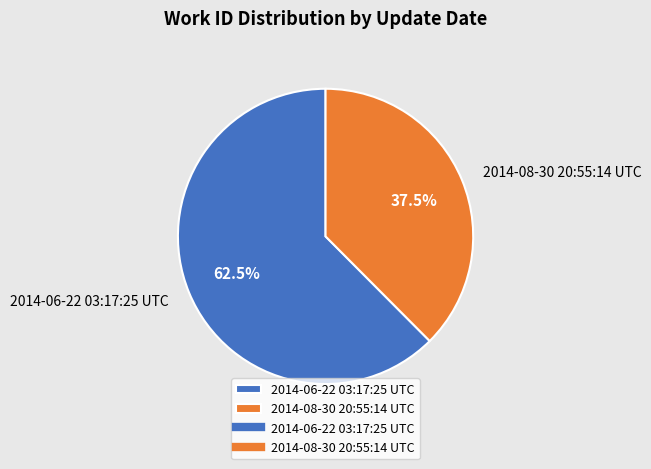

To the nearest percent, what is the average slice percentage?

50%